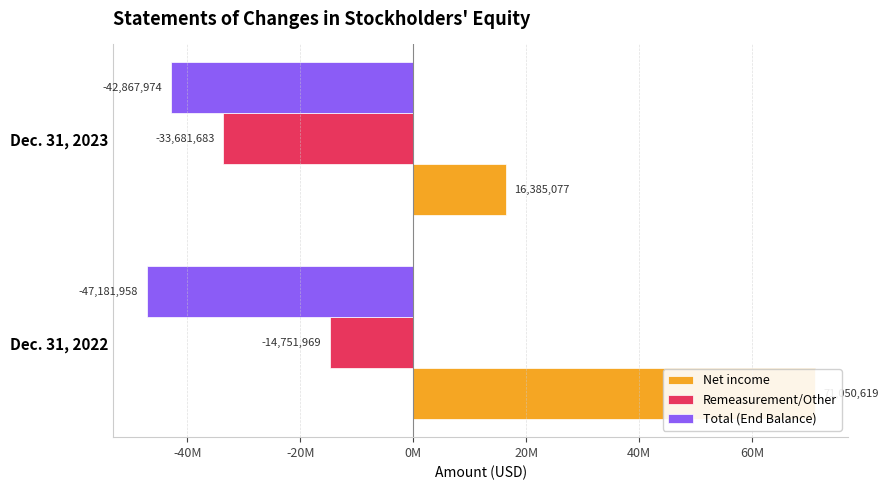

What is the average value of the Total (End Balance) series?

-45024966